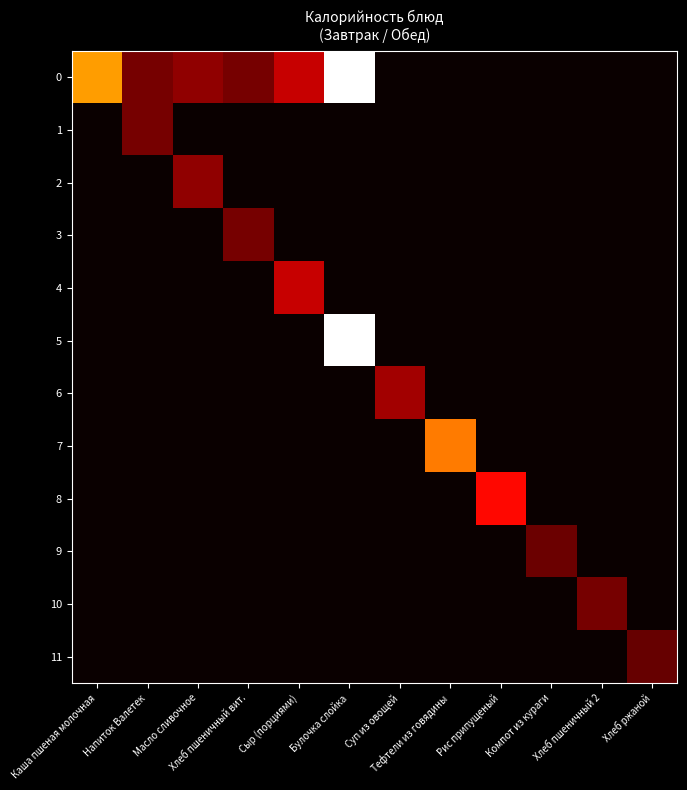

Reading right to left, list all the values displayed in this chart.

0: Хлеб ржаной=0.0	Хлеб пшеничный 2=0.0	Компот из кураги=0.0	Рис припущеный=0.0	Тефтели из говядины=0.0	Суп из овощей=0.0	Булочка слойка=370.0	Сыр (порциями)=105.0	Хлеб пшеничный вит.=60.0	Масло сливочное=75.0	Напиток Валетек=60.0	Каша пшеная молочная=222.0
1: Хлеб ржаной=0.0	Хлеб пшеничный 2=0.0	Компот из кураги=0.0	Рис припущеный=0.0	Тефтели из говядины=0.0	Суп из овощей=0.0	Булочка слойка=0.0	Сыр (порциями)=0.0	Хлеб пшеничный вит.=0.0	Масло сливочное=0.0	Напиток Валетек=60.0	Каша пшеная молочная=0.0
2: Хлеб ржаной=0.0	Хлеб пшеничный 2=0.0	Компот из кураги=0.0	Рис припущеный=0.0	Тефтели из говядины=0.0	Суп из овощей=0.0	Булочка слойка=0.0	Сыр (порциями)=0.0	Хлеб пшеничный вит.=0.0	Масло сливочное=75.0	Напиток Валетек=0.0	Каша пшеная молочная=0.0
3: Хлеб ржаной=0.0	Хлеб пшеничный 2=0.0	Компот из кураги=0.0	Рис припущеный=0.0	Тефтели из говядины=0.0	Суп из овощей=0.0	Булочка слойка=0.0	Сыр (порциями)=0.0	Хлеб пшеничный вит.=60.0	Масло сливочное=0.0	Напиток Валетек=0.0	Каша пшеная молочная=0.0
4: Хлеб ржаной=0.0	Хлеб пшеничный 2=0.0	Компот из кураги=0.0	Рис припущеный=0.0	Тефтели из говядины=0.0	Суп из овощей=0.0	Булочка слойка=0.0	Сыр (порциями)=105.0	Хлеб пшеничный вит.=0.0	Масло сливочное=0.0	Напиток Валетек=0.0	Каша пшеная молочная=0.0
5: Хлеб ржаной=0.0	Хлеб пшеничный 2=0.0	Компот из кураги=0.0	Рис припущеный=0.0	Тефтели из говядины=0.0	Суп из овощей=0.0	Булочка слойка=370.0	Сыр (порциями)=0.0	Хлеб пшеничный вит.=0.0	Масло сливочное=0.0	Напиток Валетек=0.0	Каша пшеная молочная=0.0
6: Хлеб ржаной=0.0	Хлеб пшеничный 2=0.0	Компот из кураги=0.0	Рис припущеный=0.0	Тефтели из говядины=0.0	Суп из овощей=84.0	Булочка слойка=0.0	Сыр (порциями)=0.0	Хлеб пшеничный вит.=0.0	Масло сливочное=0.0	Напиток Валетек=0.0	Каша пшеная молочная=0.0
7: Хлеб ржаной=0.0	Хлеб пшеничный 2=0.0	Компот из кураги=0.0	Рис припущеный=0.0	Тефтели из говядины=202.5	Суп из овощей=0.0	Булочка слойка=0.0	Сыр (порциями)=0.0	Хлеб пшеничный вит.=0.0	Масло сливочное=0.0	Напиток Валетек=0.0	Каша пшеная молочная=0.0
8: Хлеб ржаной=0.0	Хлеб пшеничный 2=0.0	Компот из кураги=0.0	Рис припущеный=139.8	Тефтели из говядины=0.0	Суп из овощей=0.0	Булочка слойка=0.0	Сыр (порциями)=0.0	Хлеб пшеничный вит.=0.0	Масло сливочное=0.0	Напиток Валетек=0.0	Каша пшеная молочная=0.0
9: Хлеб ржаной=0.0	Хлеб пшеничный 2=0.0	Компот из кураги=53.7	Рис припущеный=0.0	Тефтели из говядины=0.0	Суп из овощей=0.0	Булочка слойка=0.0	Сыр (порциями)=0.0	Хлеб пшеничный вит.=0.0	Масло сливочное=0.0	Напиток Валетек=0.0	Каша пшеная молочная=0.0
10: Хлеб ржаной=0.0	Хлеб пшеничный 2=60.0	Компот из кураги=0.0	Рис припущеный=0.0	Тефтели из говядины=0.0	Суп из овощей=0.0	Булочка слойка=0.0	Сыр (порциями)=0.0	Хлеб пшеничный вит.=0.0	Масло сливочное=0.0	Напиток Валетек=0.0	Каша пшеная молочная=0.0
11: Хлеб ржаной=52.0	Хлеб пшеничный 2=0.0	Компот из кураги=0.0	Рис припущеный=0.0	Тефтели из говядины=0.0	Суп из овощей=0.0	Булочка слойка=0.0	Сыр (порциями)=0.0	Хлеб пшеничный вит.=0.0	Масло сливочное=0.0	Напиток Валетек=0.0	Каша пшеная молочная=0.0